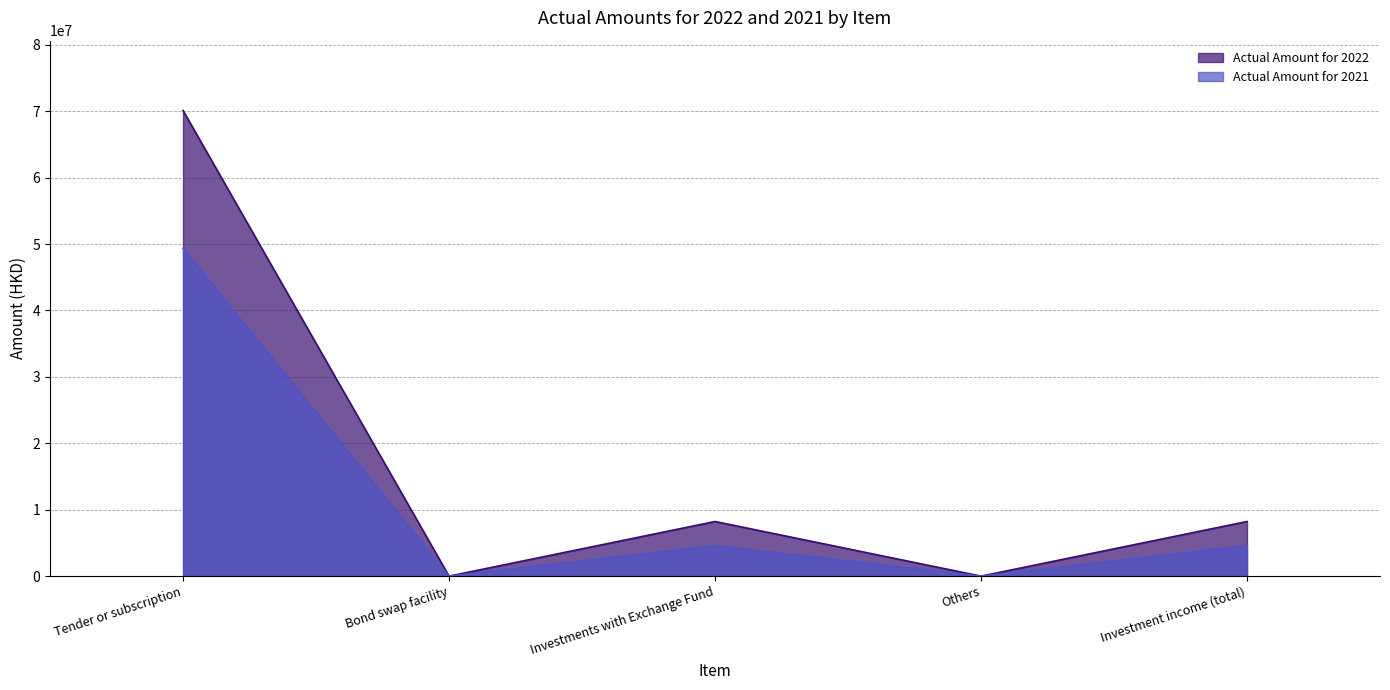

What is the value of the Actual Amount for 2021 point at the 3rd from the left?

4580796